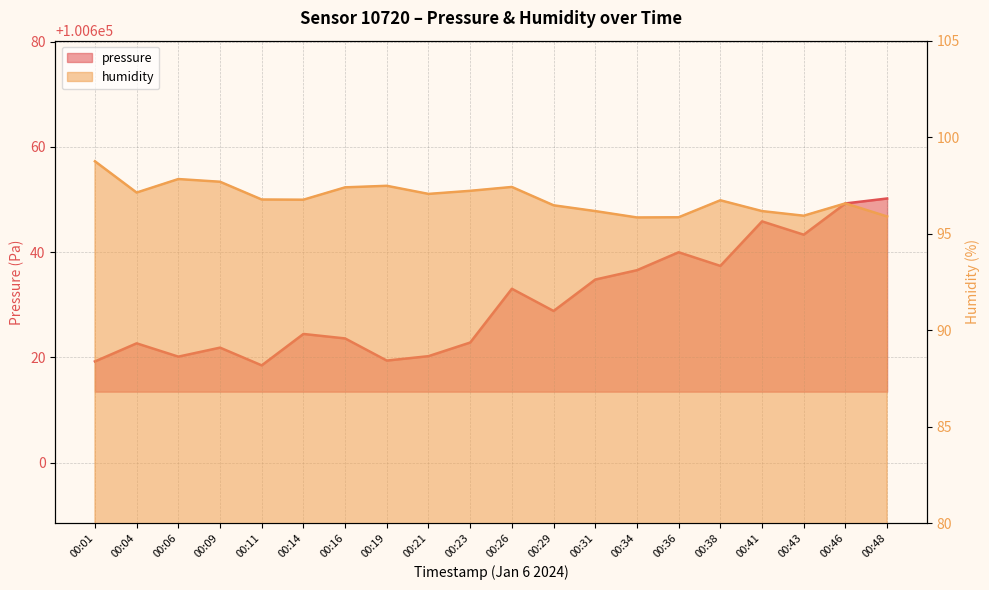

List the series in order of their overall mean, highest first.

pressure, humidity